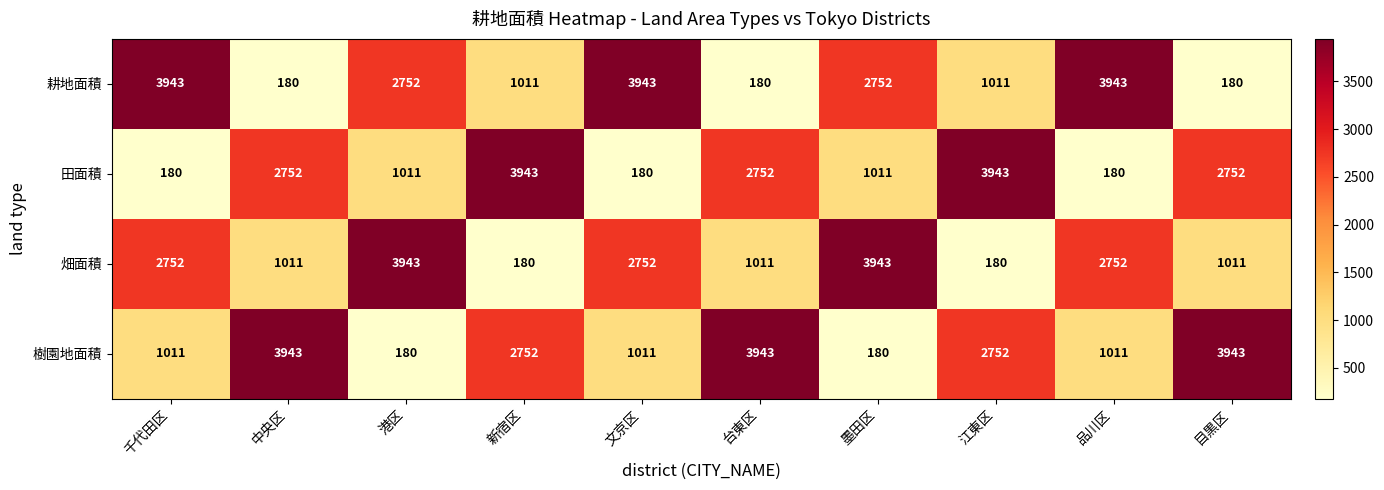

Count the 畑面積 values in the range 1011 to 2752.

6